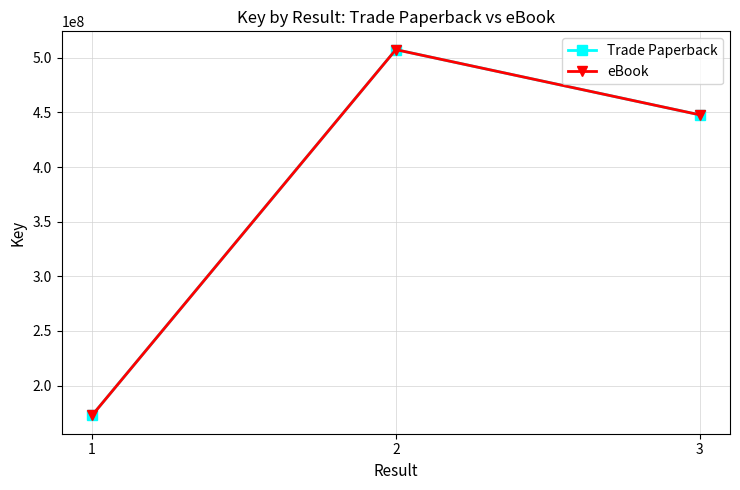

Does the chart have visible grid lines?

Yes